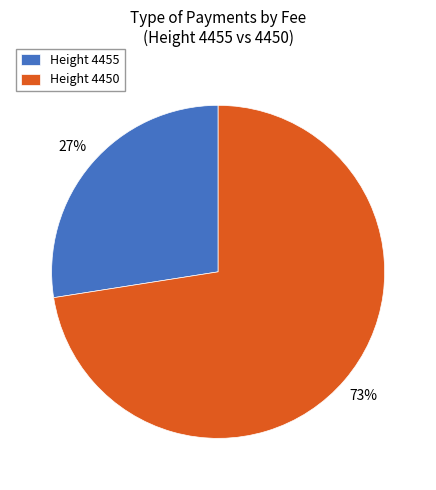

To the nearest percent, what is the average slice percentage?

50%